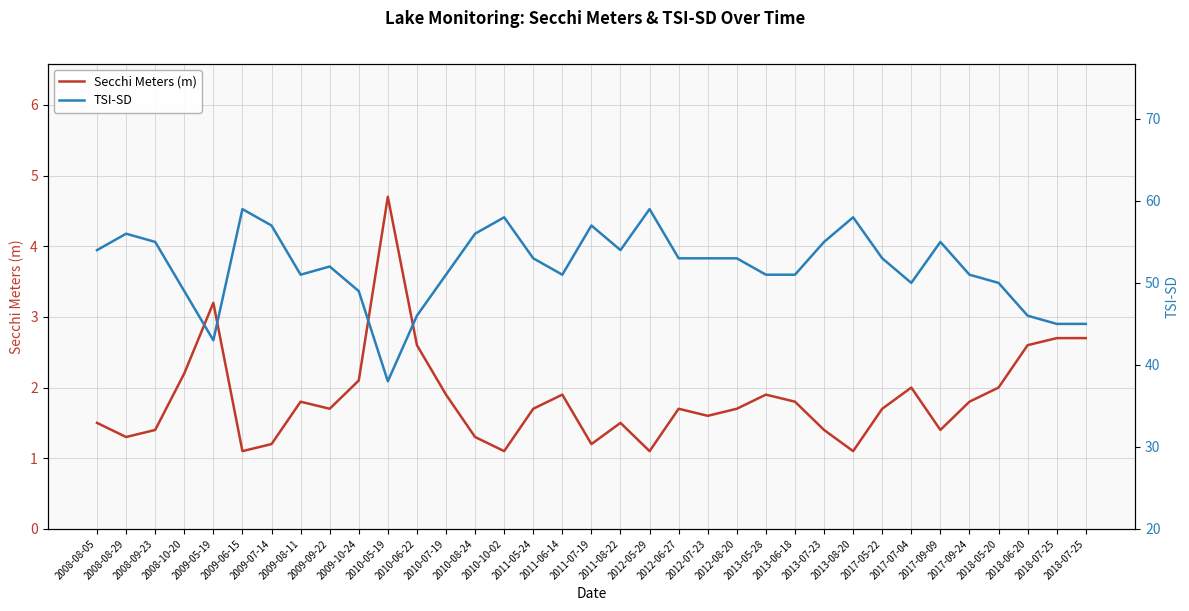

How many distinct data groups are displayed?

2